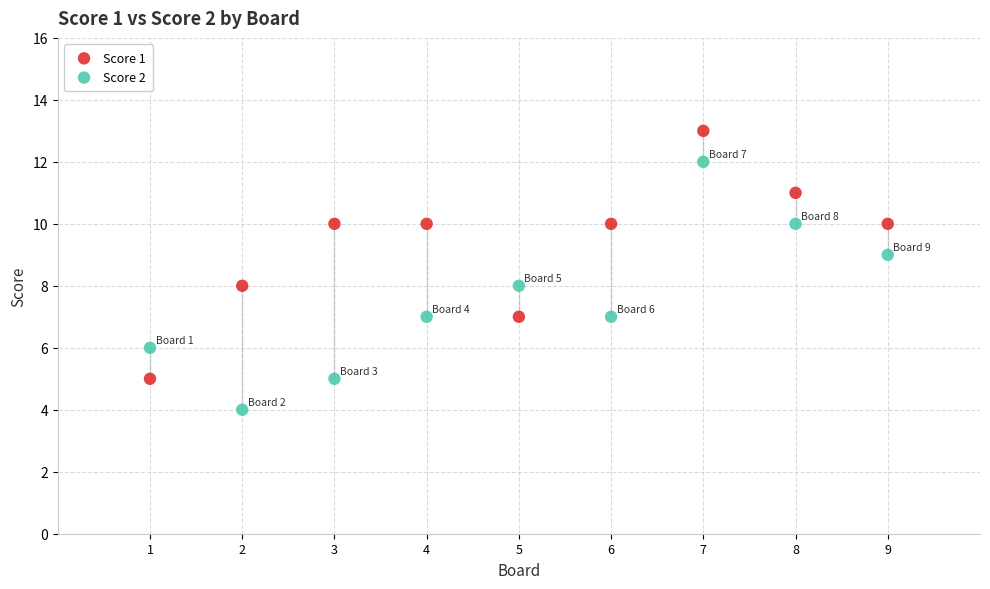

What are all the series names shown in the legend?

Score 1, Score 2